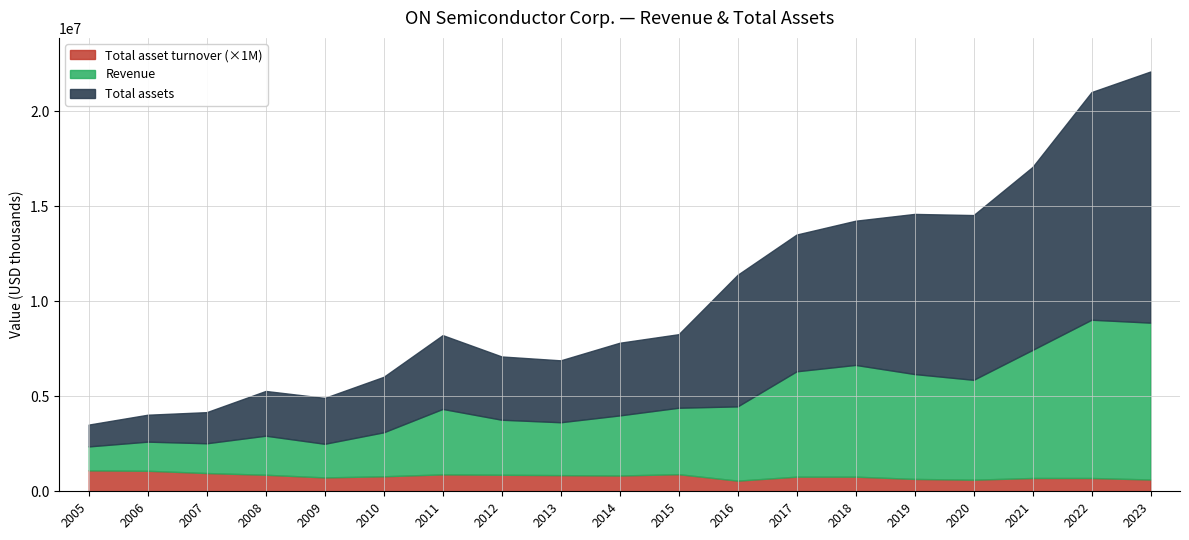

How many lines are shown in the chart?

3